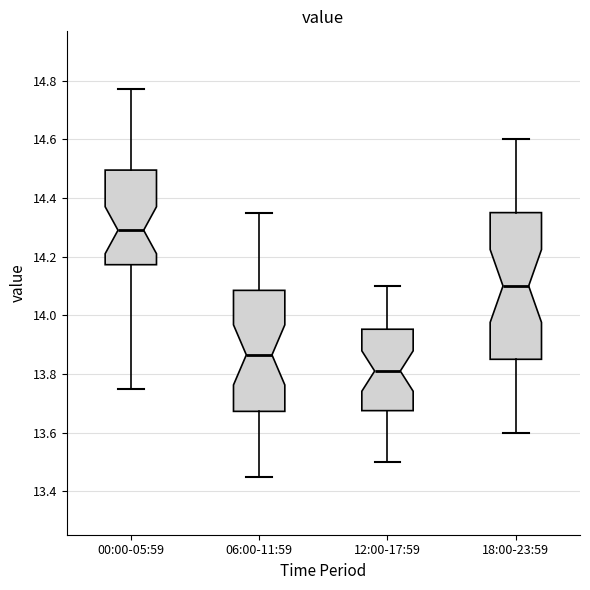

Where does the median line of the box for 18:00-23:59 sit on the y-axis? The values are not printed on the chart, so give them approximately, as read against the axis.

14.10